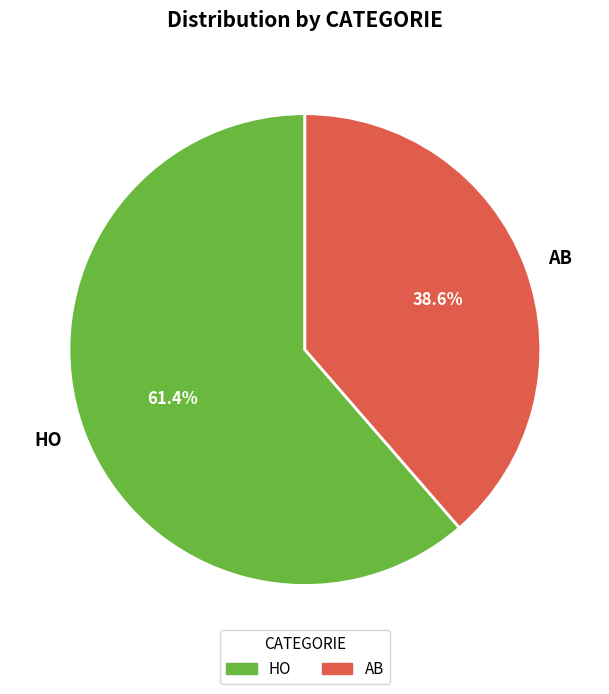

To the nearest percent, what percentage of the pie is AB?

39%